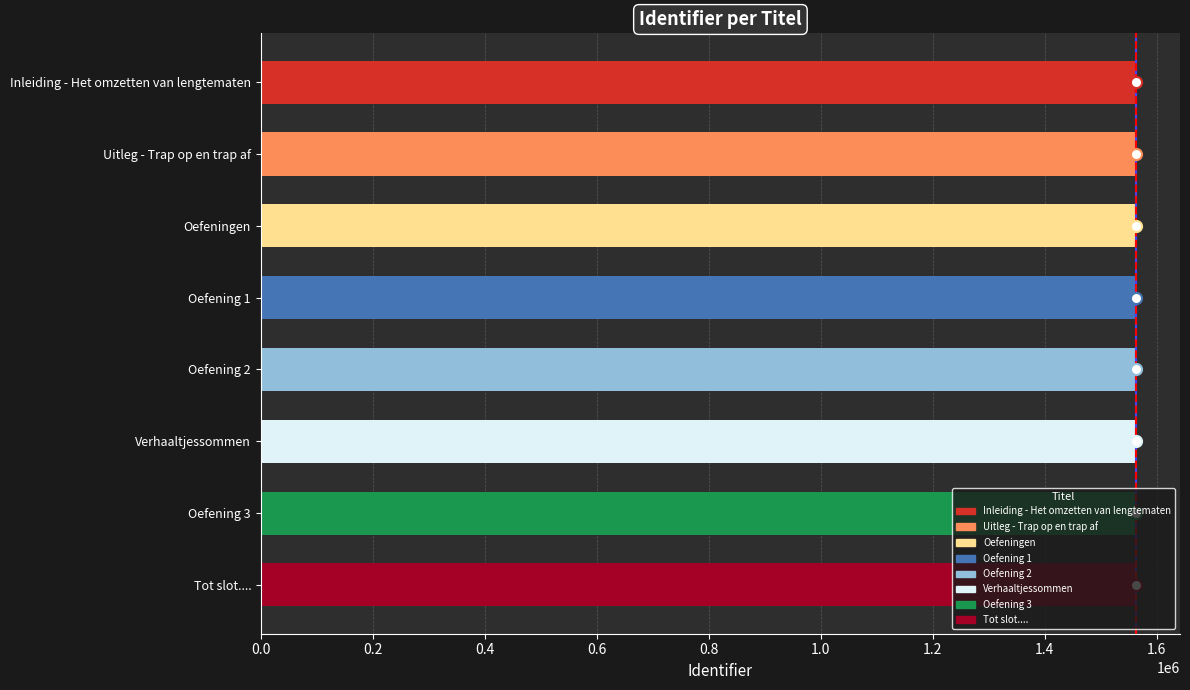

What is the minimum value shown in the chart?

1563580